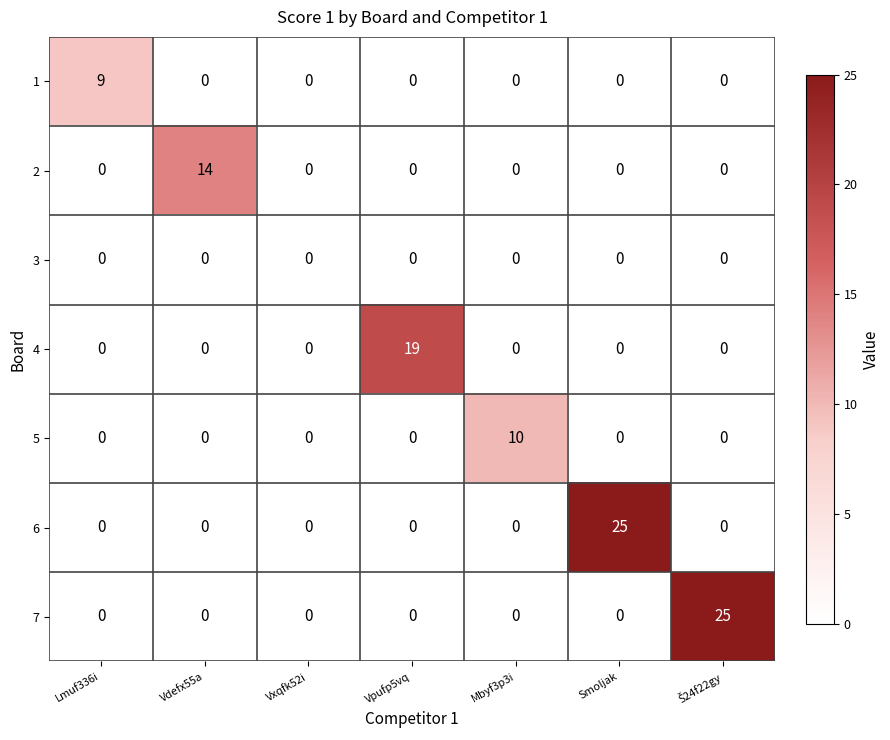

What is the maximum value shown in the chart?

25